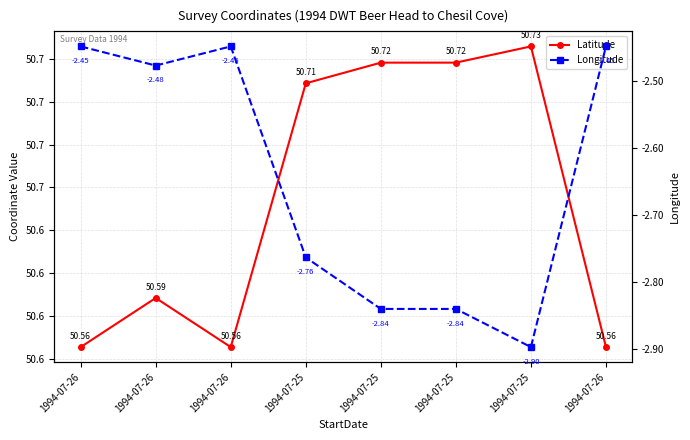

Which series changed the most between 1994-07-25 and 1994-07-25?

Longitude